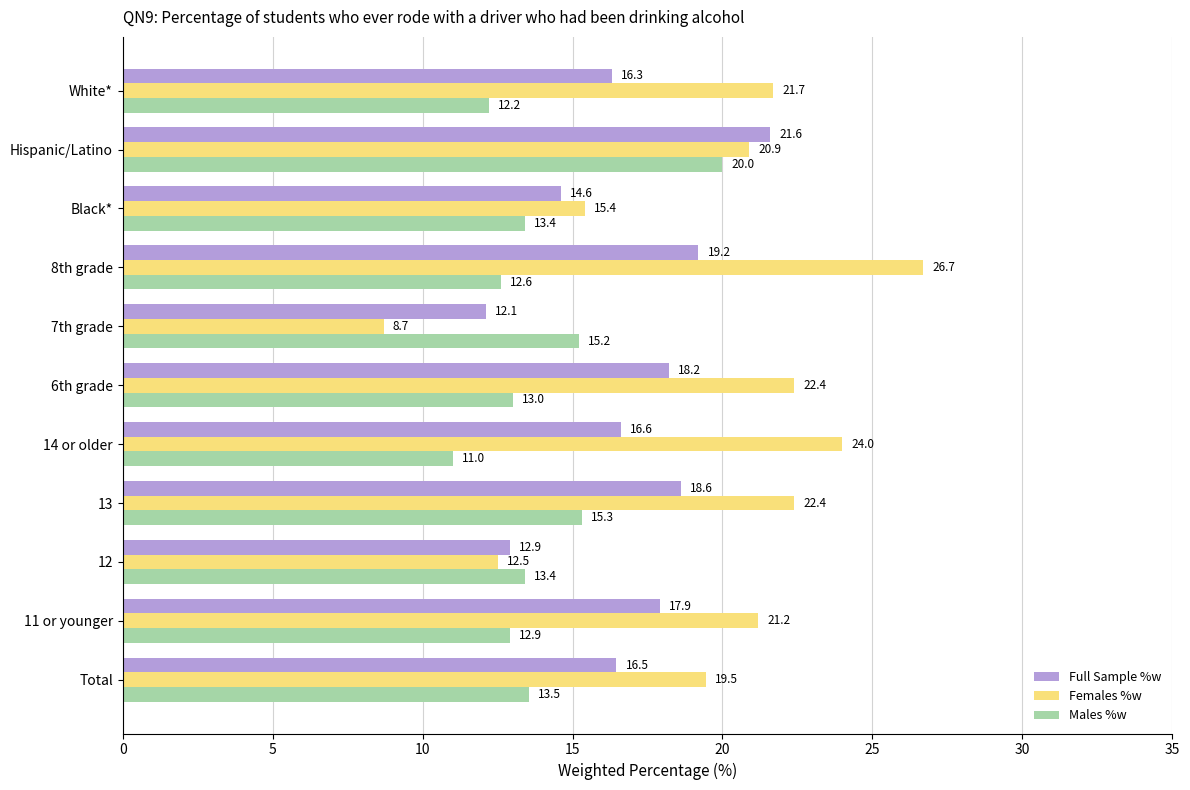

The value of Full Sample %w at Total is 16.5. True or false?

True